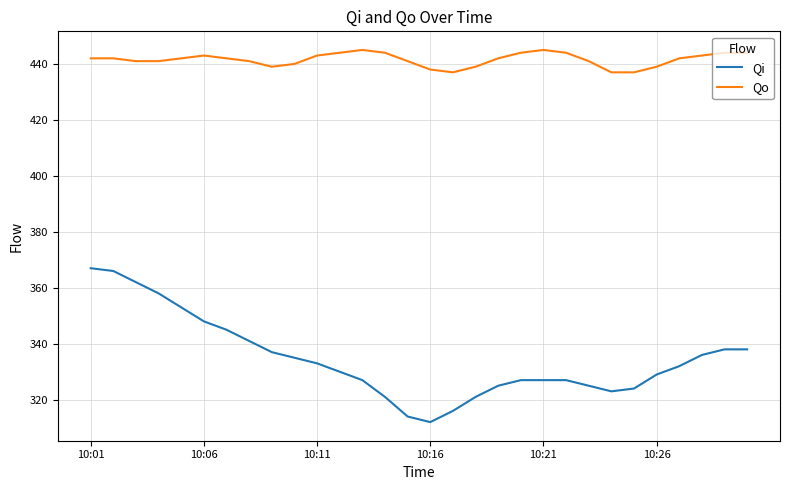

How many series are shown in this chart?

2